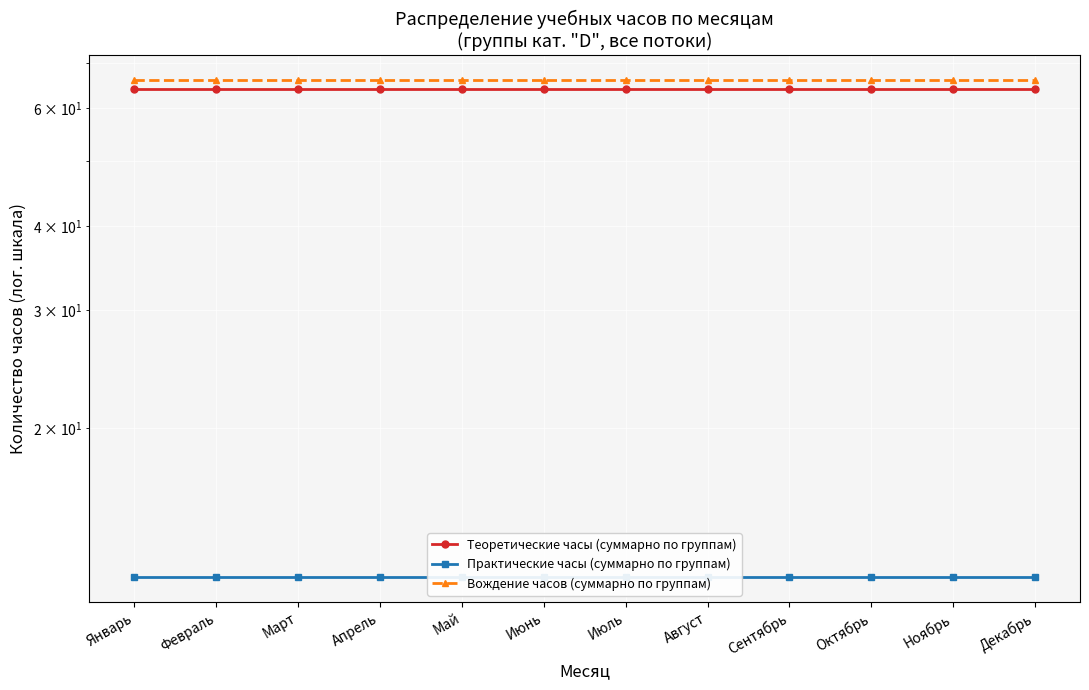

Reading left to right, list all the values displayed in this chart.

Теоретические часы (суммарно по группам): Январь=64	Февраль=64	Март=64	Апрель=64	Май=64	Июнь=64	Июль=64	Август=64	Сентябрь=64	Октябрь=64	Ноябрь=64	Декабрь=64
Практические часы (суммарно по группам): Январь=12	Февраль=12	Март=12	Апрель=12	Май=12	Июнь=12	Июль=12	Август=12	Сентябрь=12	Октябрь=12	Ноябрь=12	Декабрь=12
Вождение часов (суммарно по группам): Январь=66	Февраль=66	Март=66	Апрель=66	Май=66	Июнь=66	Июль=66	Август=66	Сентябрь=66	Октябрь=66	Ноябрь=66	Декабрь=66